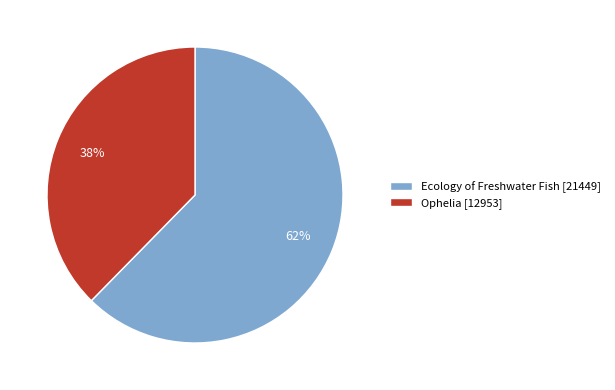

How many segments does this pie chart have?

2